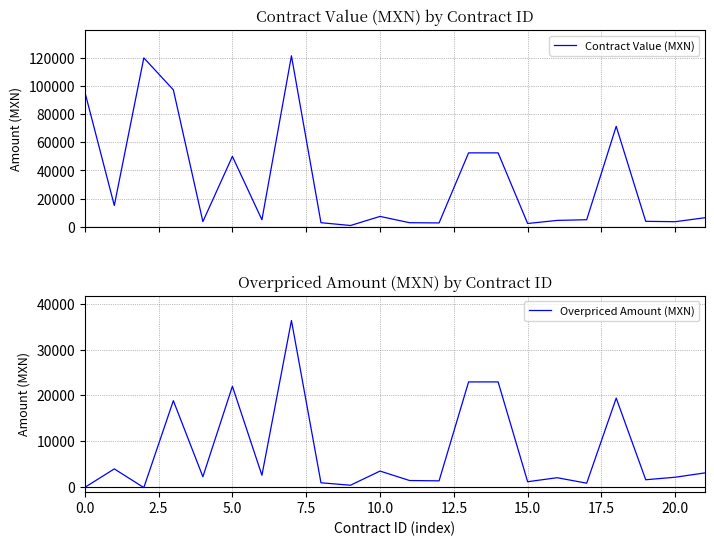

What is the difference between the maximum and minimum values in the Overpriced Amount (MXN) series?

36545.9